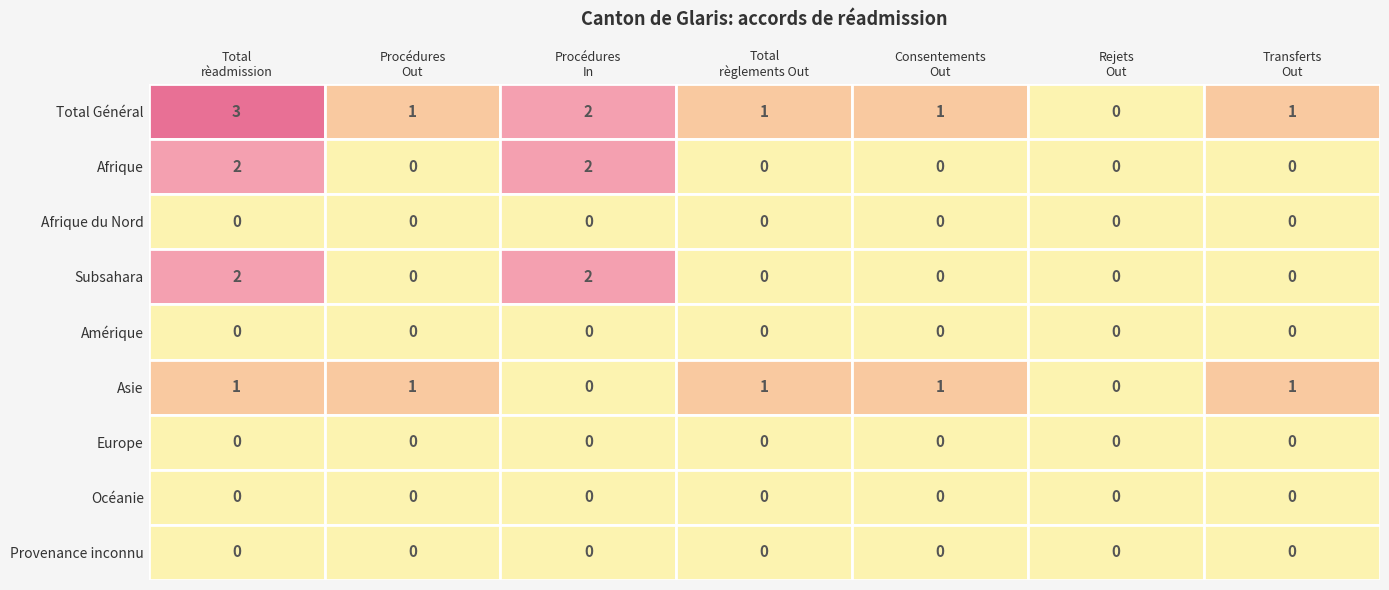

Reading left to right, list all the values displayed in this chart.

Total procédure réadmission: Total Général=3	Afrique=2	Afrique du Nord=0	Subsahara=2	Amérique=0	Asie=1	Europe=0	Océanie=0	Provenance inconnu=0
Procédures Out: Total Général=1	Afrique=0	Afrique du Nord=0	Subsahara=0	Amérique=0	Asie=1	Europe=0	Océanie=0	Provenance inconnu=0
Procédures In: Total Général=2	Afrique=2	Afrique du Nord=0	Subsahara=2	Amérique=0	Asie=0	Europe=0	Océanie=0	Provenance inconnu=0
Total règlements Out: Total Général=1	Afrique=0	Afrique du Nord=0	Subsahara=0	Amérique=0	Asie=1	Europe=0	Océanie=0	Provenance inconnu=0
Consentements Out: Total Général=1	Afrique=0	Afrique du Nord=0	Subsahara=0	Amérique=0	Asie=1	Europe=0	Océanie=0	Provenance inconnu=0
Rejets Out: Total Général=0	Afrique=0	Afrique du Nord=0	Subsahara=0	Amérique=0	Asie=0	Europe=0	Océanie=0	Provenance inconnu=0
Transferts Out: Total Général=1	Afrique=0	Afrique du Nord=0	Subsahara=0	Amérique=0	Asie=1	Europe=0	Océanie=0	Provenance inconnu=0